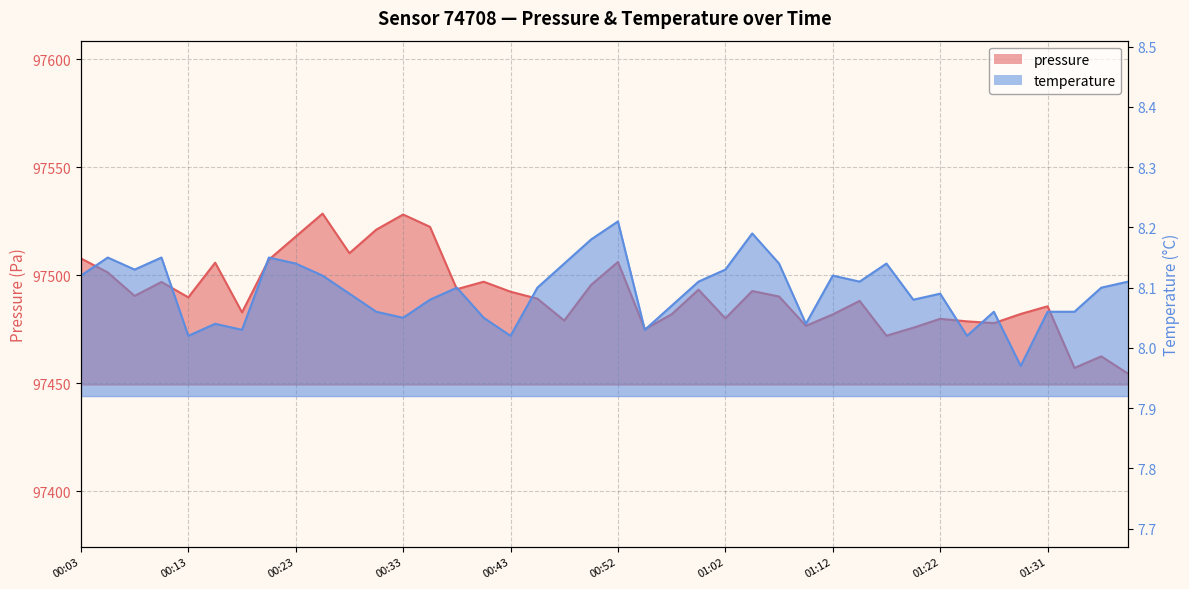

What are all the series names shown in the legend?

pressure, temperature